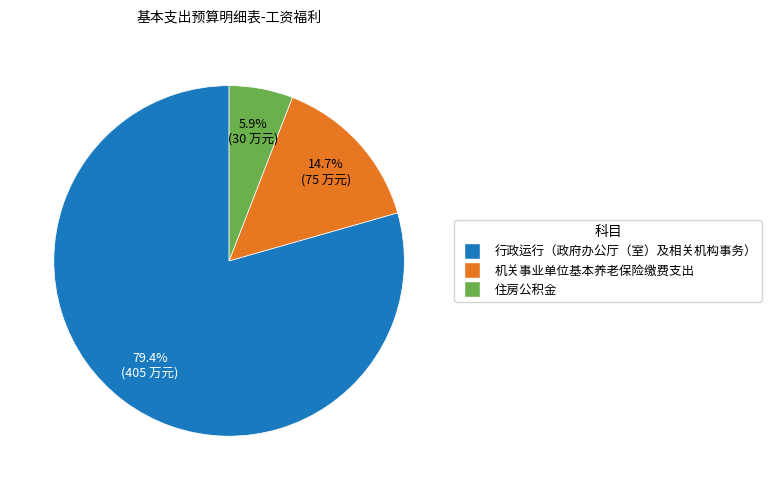

Is it true that 机关事业单位基本养老保险缴费支出 is 9% of the pie?

False